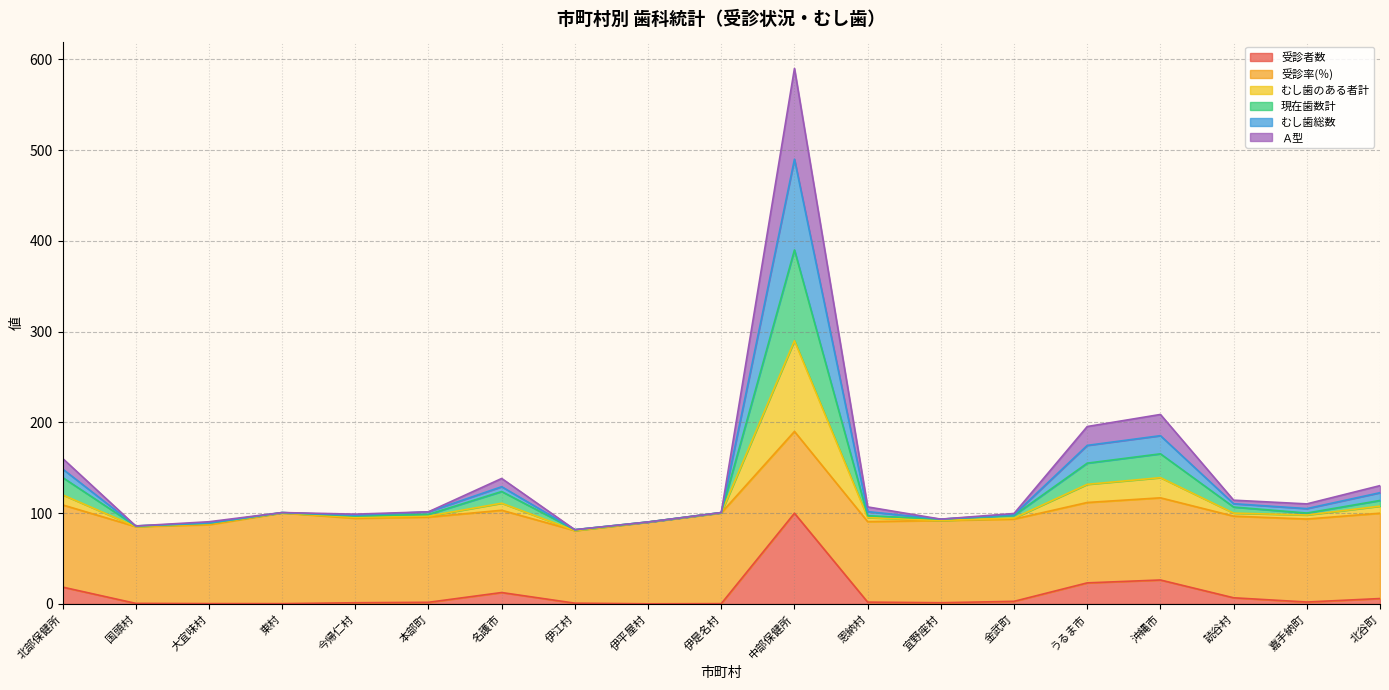

What is the difference between the second highest and second lowest values in the 受診者数 series?

26.1